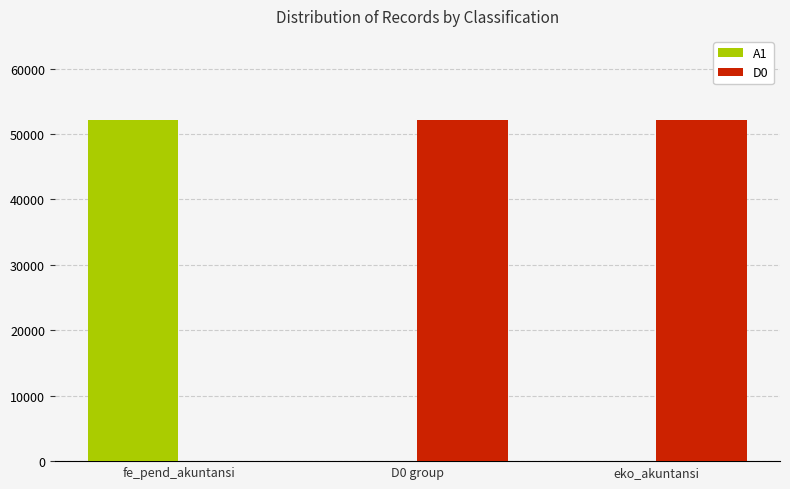

Which series has the largest total across all categories?

D0